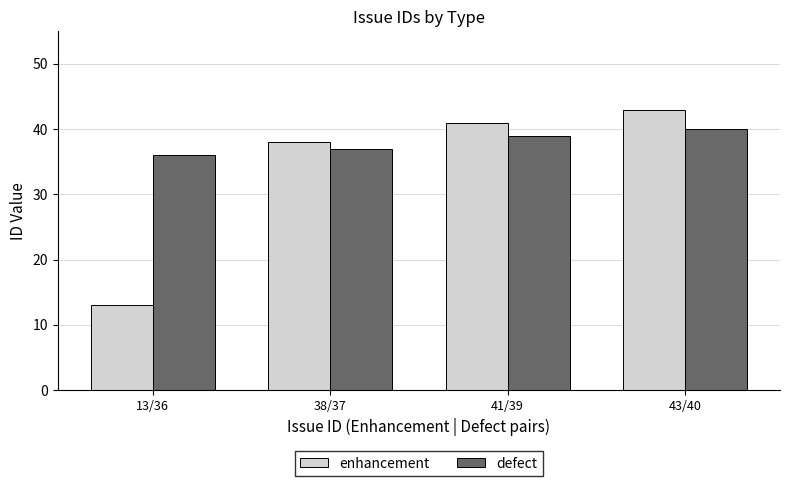

What position from the left is 13/36?

1